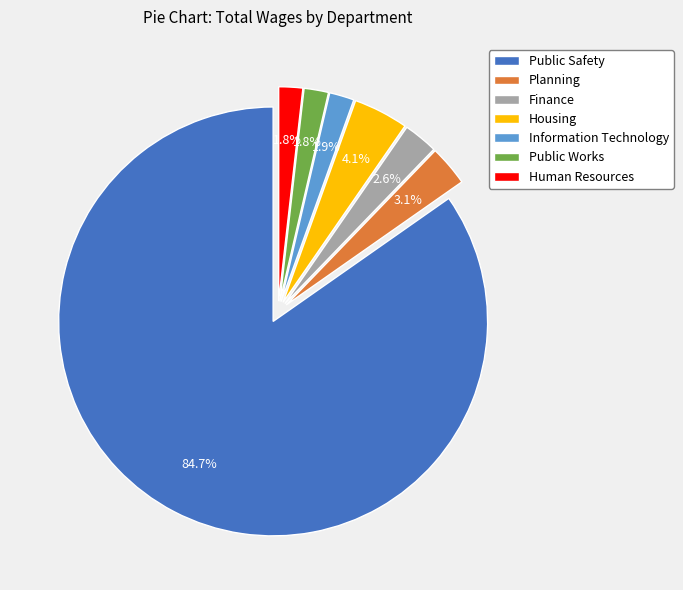

Which category accounts for the majority?

Public Safety